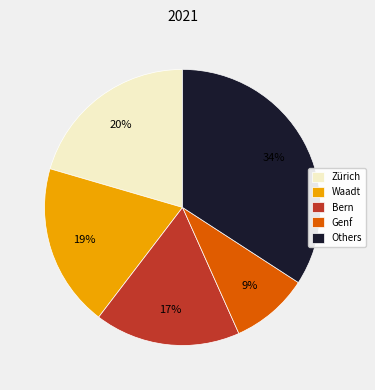

True or false: Zürich accounts for 34% of the total.

False